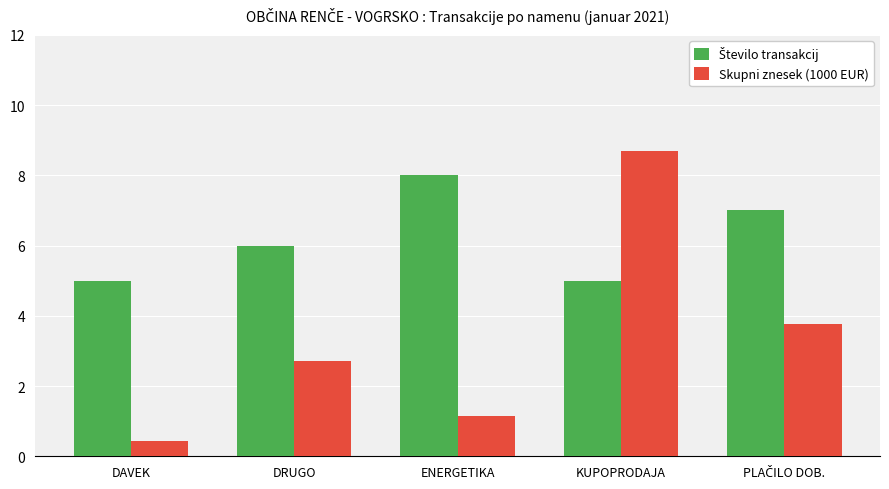

What is the value of the Skupni znesek (1000 EUR) bar at the 2nd from the left?

2.7